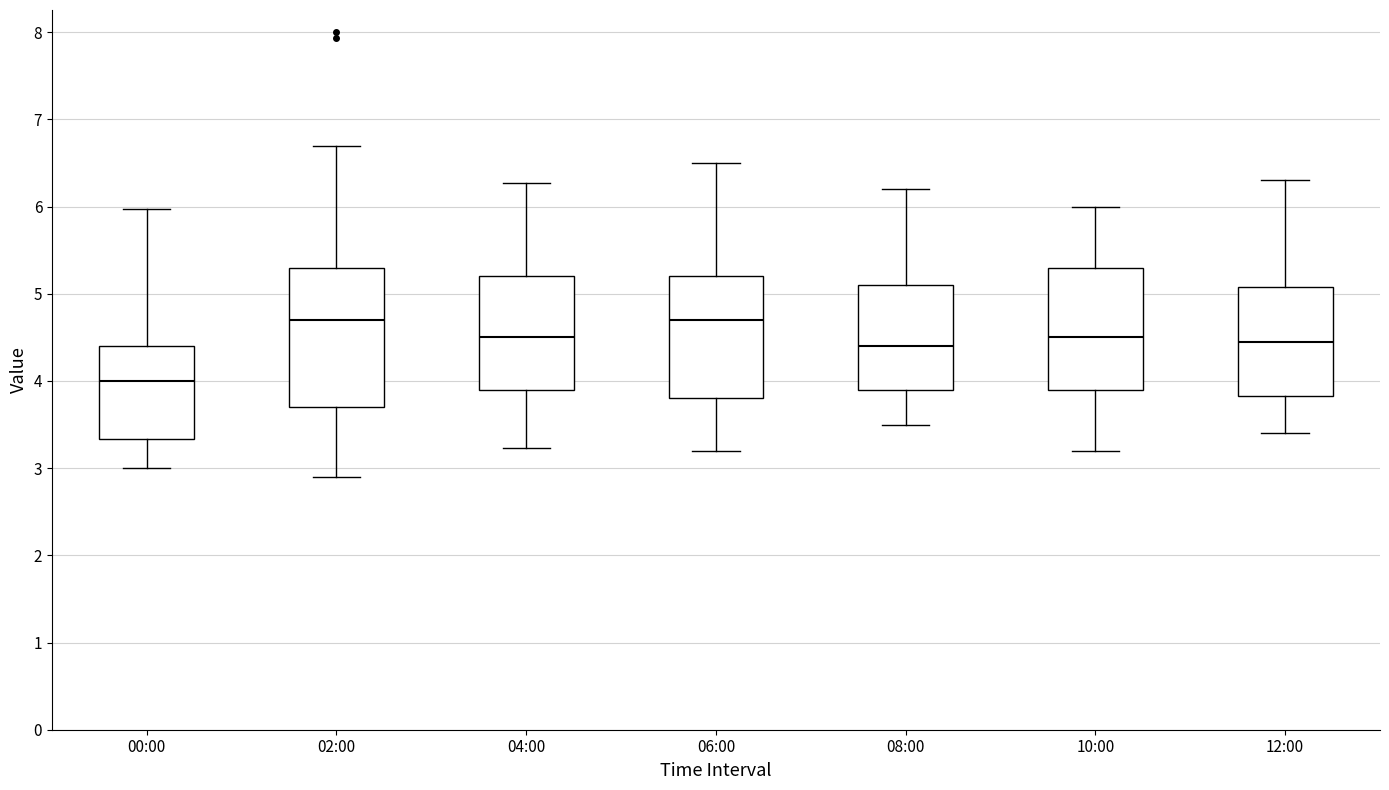

Where is the lower edge of the box for 04:00 on the y-axis? The values are not printed on the chart, so give them approximately, as read against the axis.

3.9